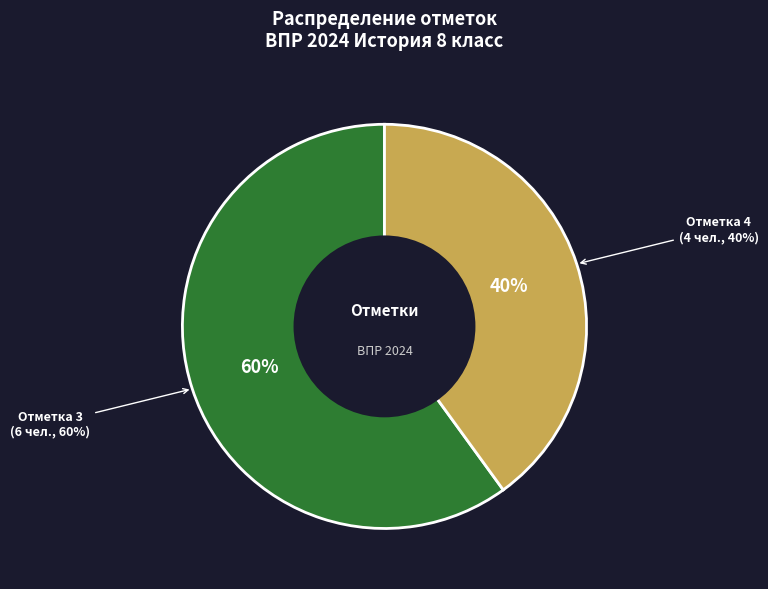

Combined, do 4 and 3 account for over 50%?

Yes